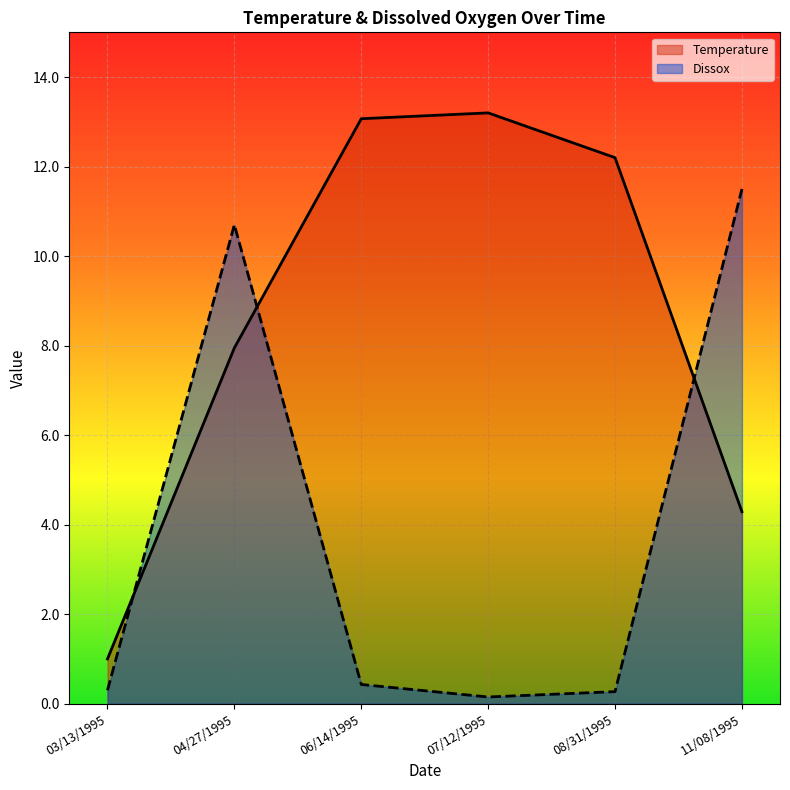

What are all the series names shown in the legend?

Temperature, Dissox